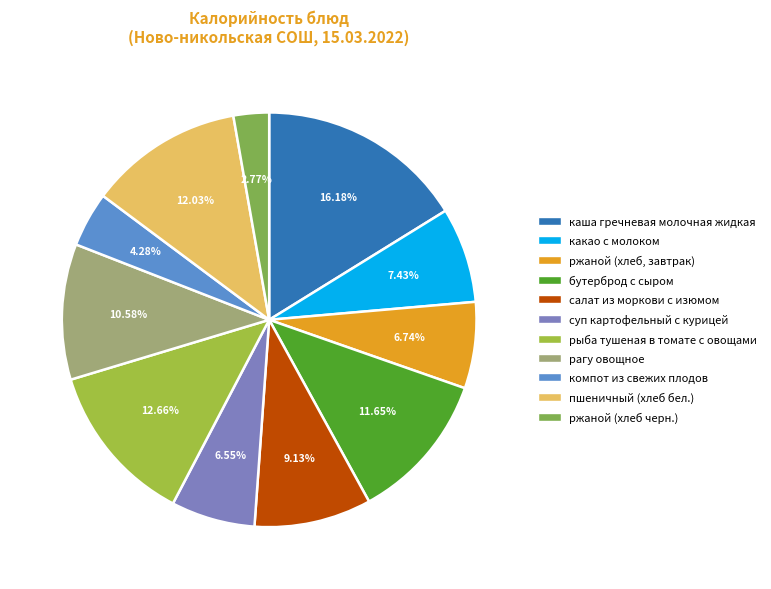

Which slice is the smallest?

ржаной (хлеб черн.)